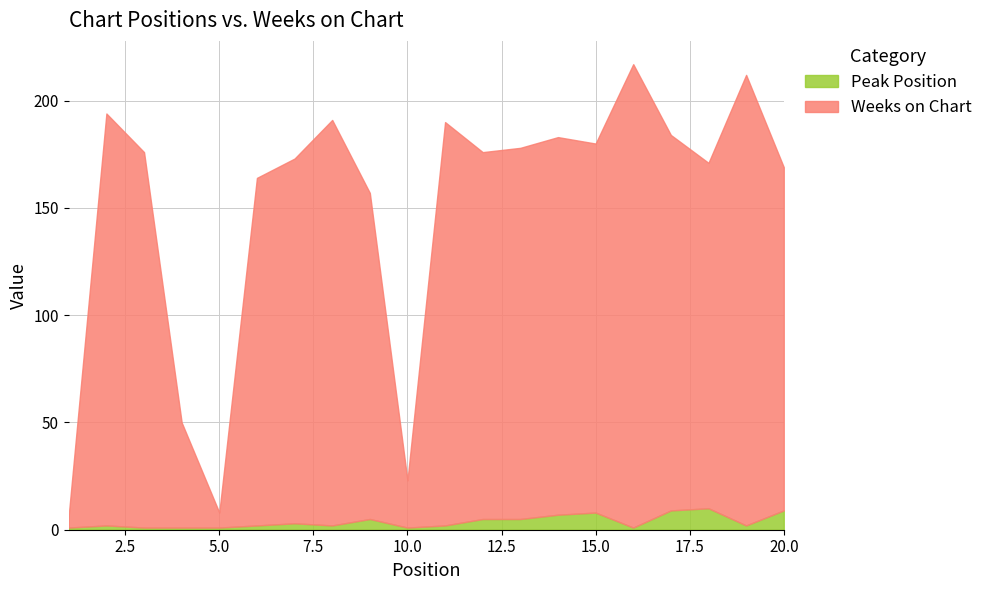

List the labels in order of Weeks on Chart value, smallest first.

1, 5, 10, 4, 9, 20, 18, 6, 7, 12, 15, 13, 3, 17, 14, 11, 8, 2, 19, 16